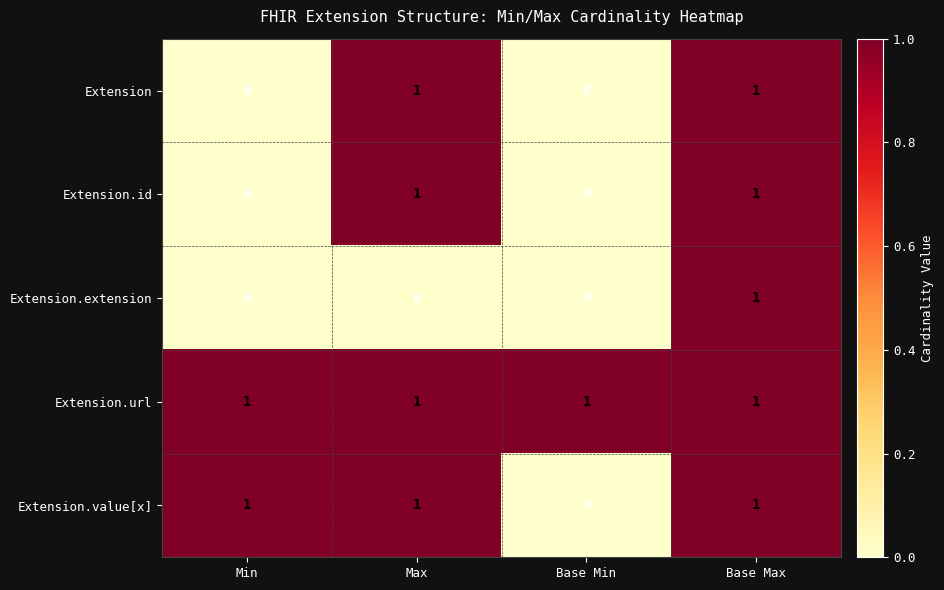

How many positive values does the Extension.id series have?

2